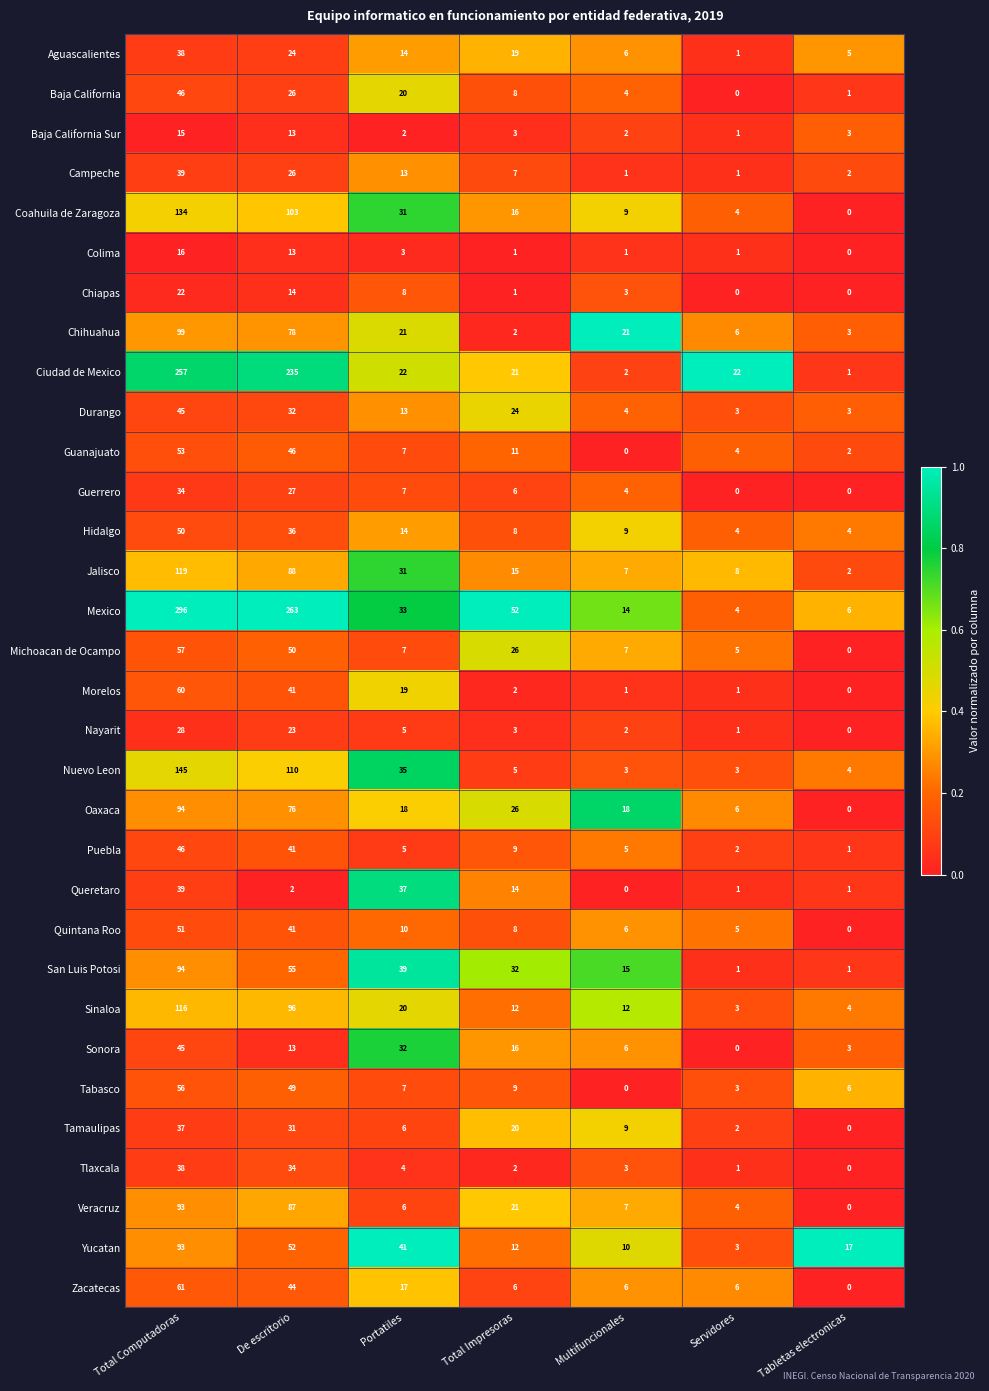

Which series has the widest spread of values?

Mexico